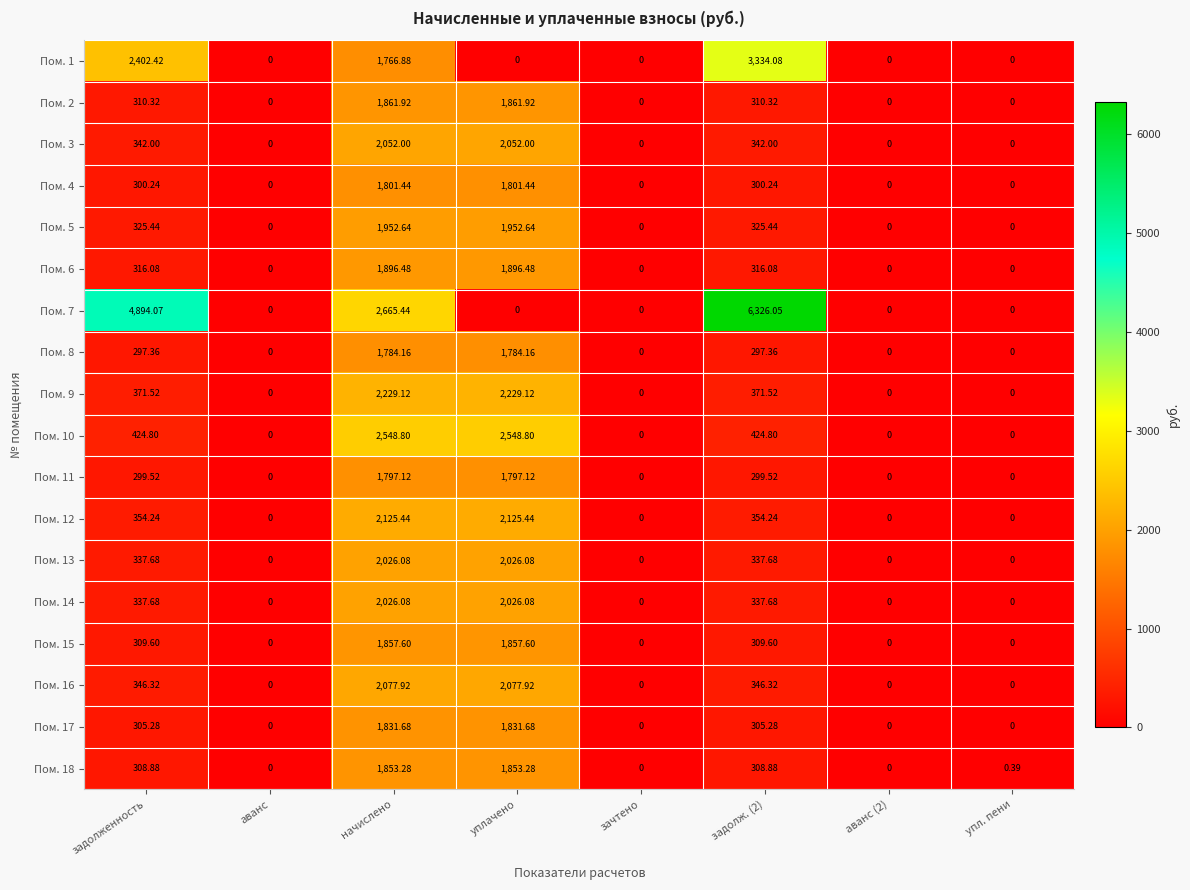

At which category is the sum across all series the highest?

начислено